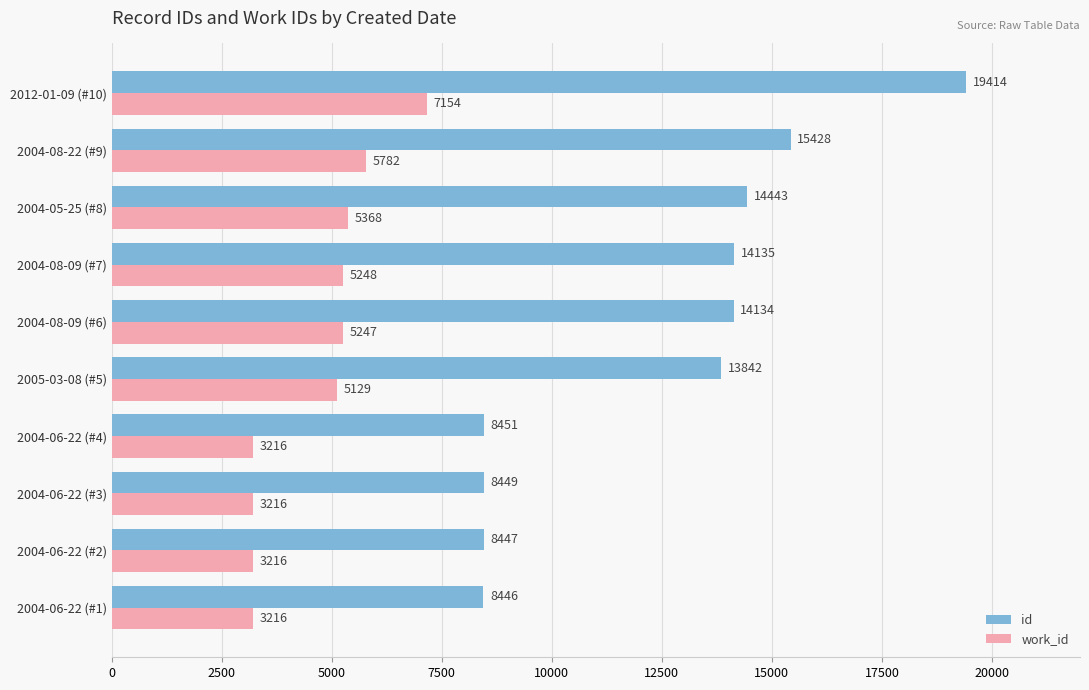

Between 2004-06-22 (#1) and 2004-06-22 (#4), which series saw the biggest shift?

id